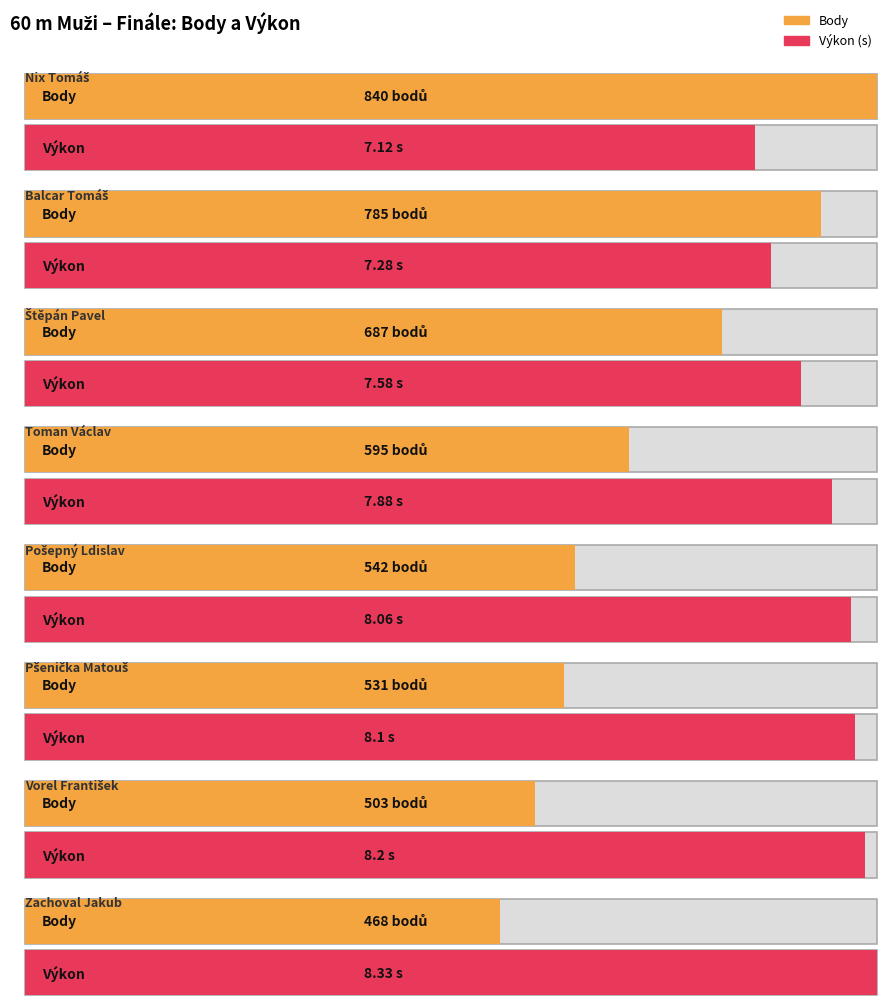

What is the greatest value displayed?

840.0